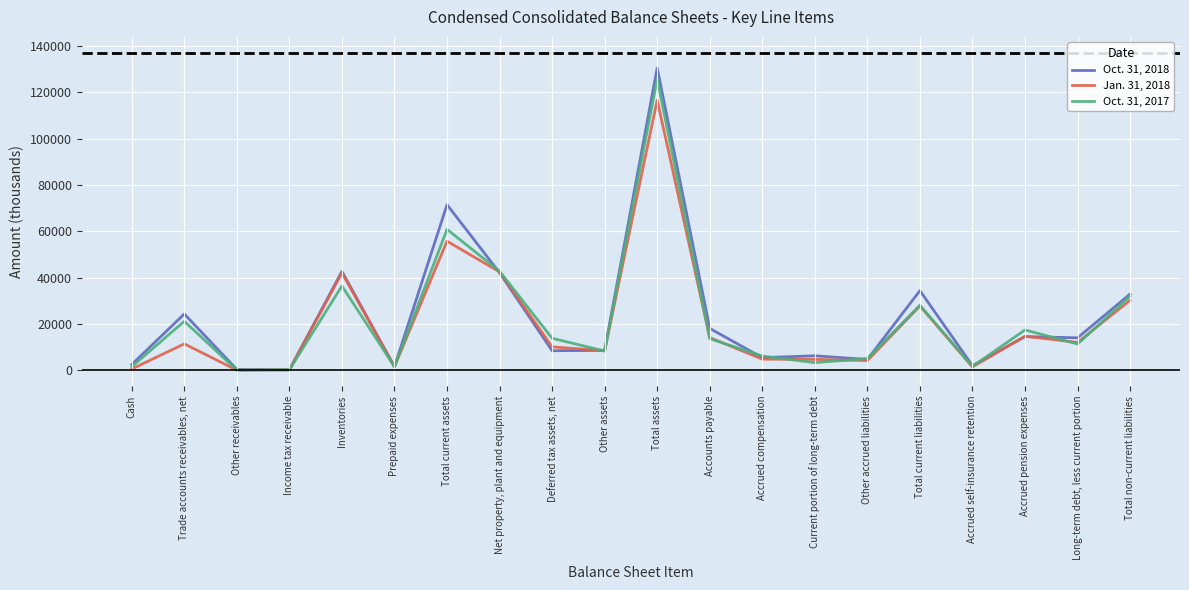

What is the greatest value displayed?

130526